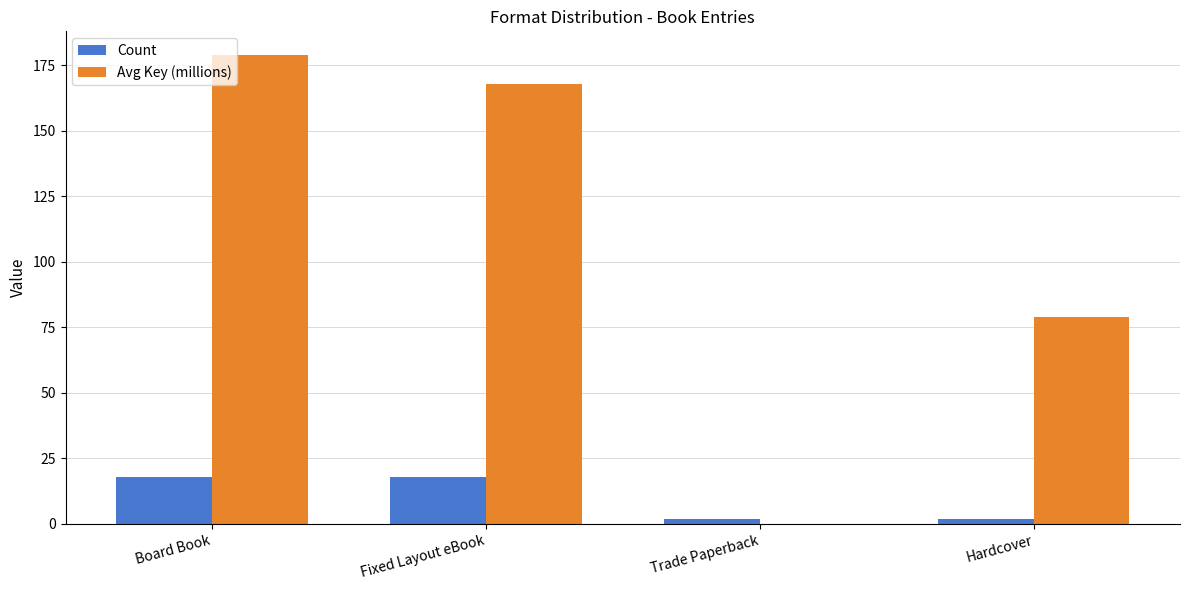

Which series has the largest total across all categories?

Avg Key (millions)